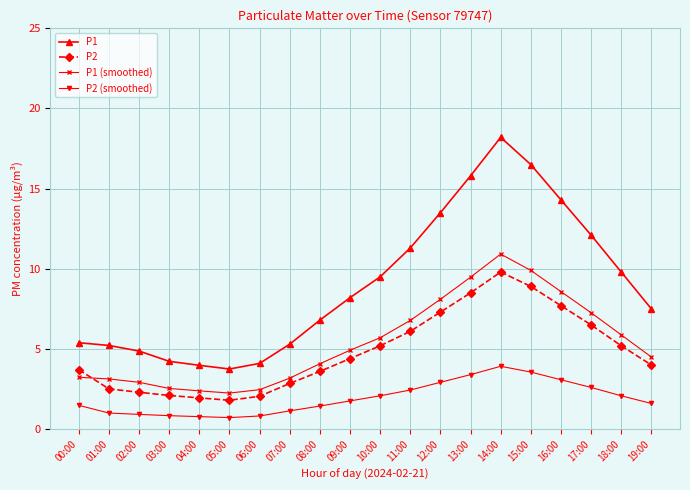

What is the label of the 3rd point from the left?

02:00